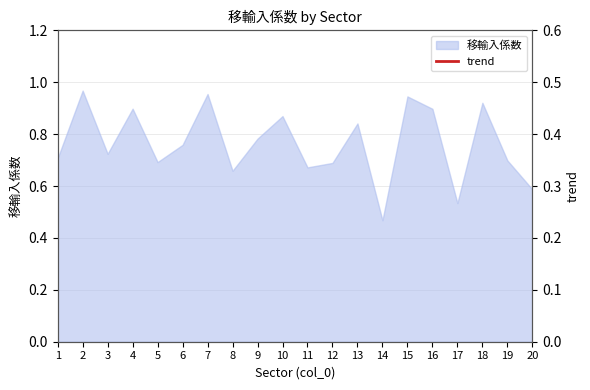

At which label does 移輸入係数 reach its minimum?

14